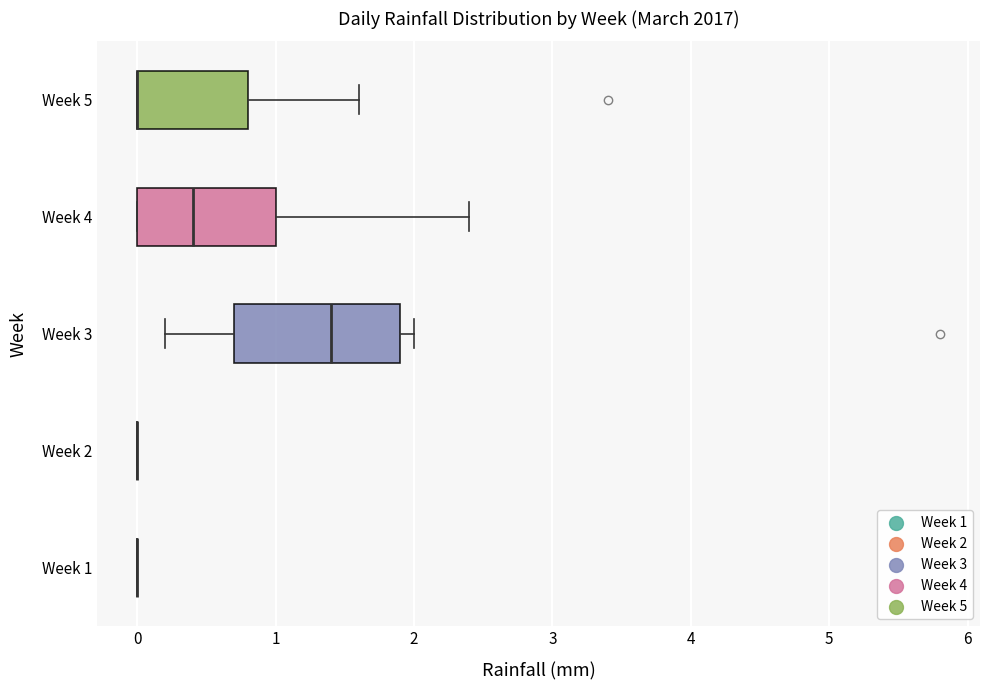

Comparing the boxes themselves (not the whiskers), which one is the widest?

Week 3